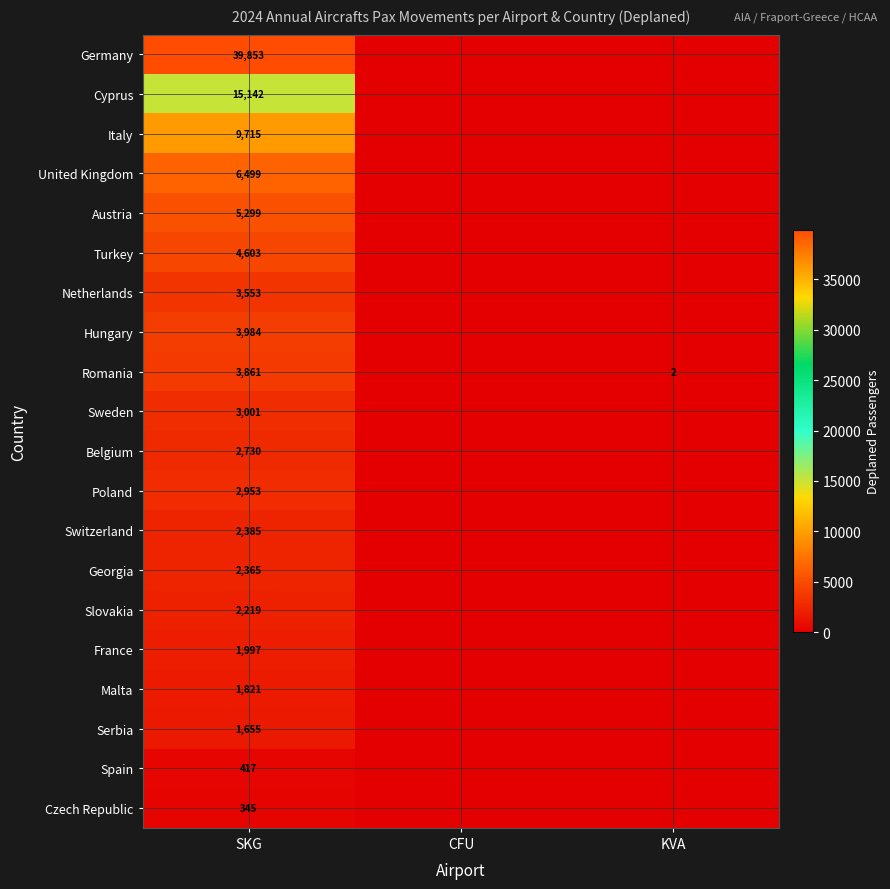

At SKG, list the series in order from smallest to largest.

Czech Republic, Spain, Serbia, Malta, France, Slovakia, Georgia, Switzerland, Belgium, Poland, Sweden, Netherlands, Romania, Hungary, Turkey, Austria, United Kingdom, Italy, Cyprus, Germany